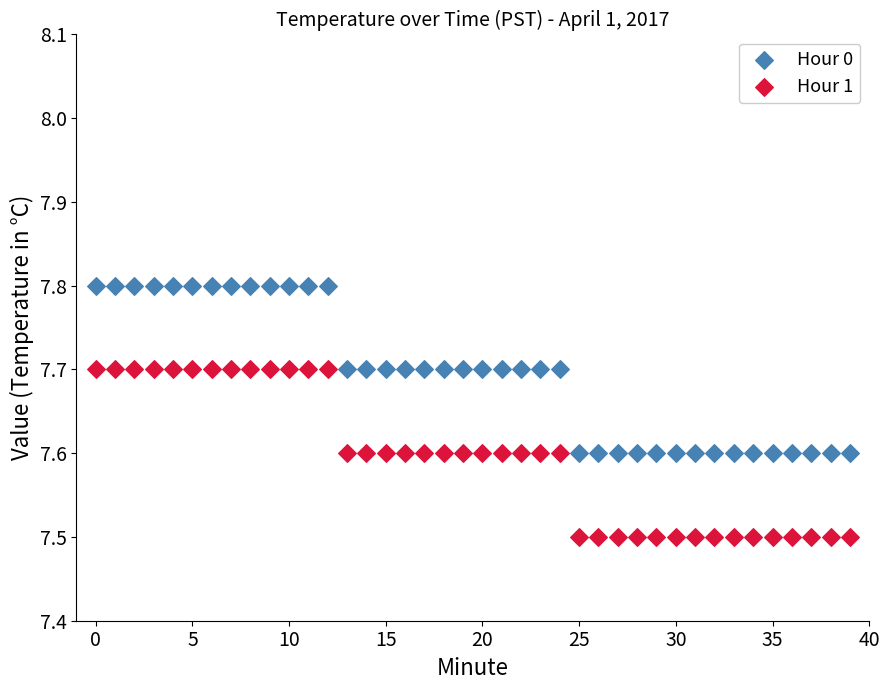

Which series contains the highest Y value?

Hour 0